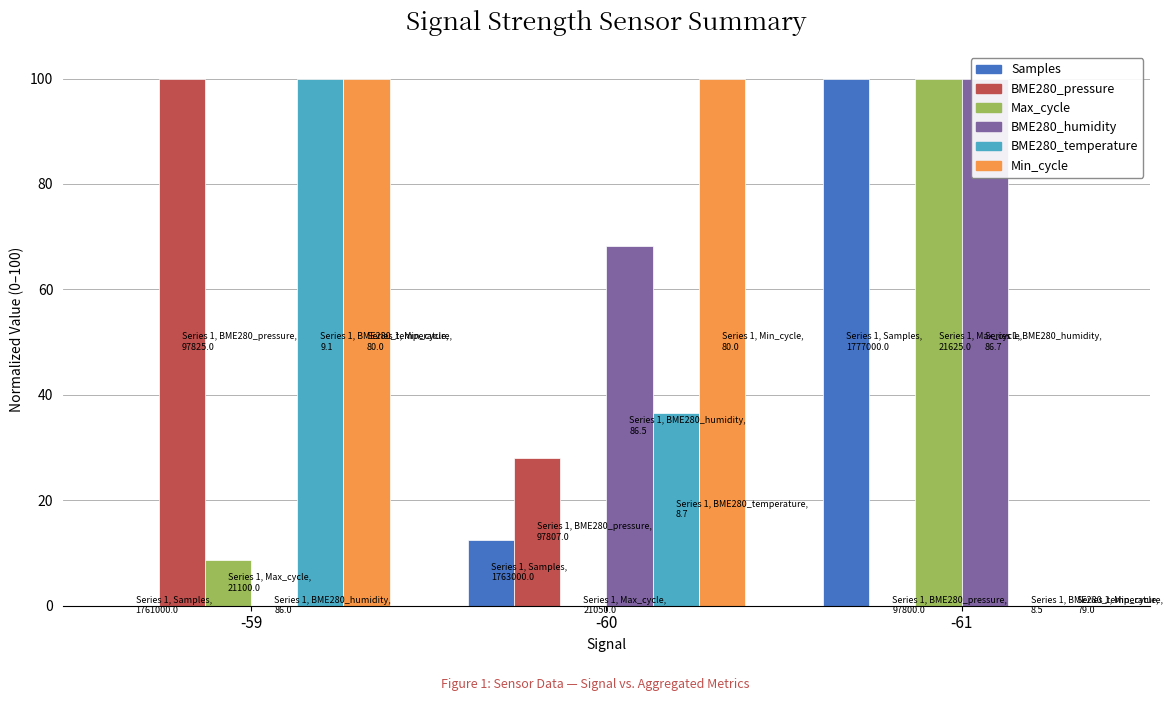

At how many categories does at least one series exceed 87?

3